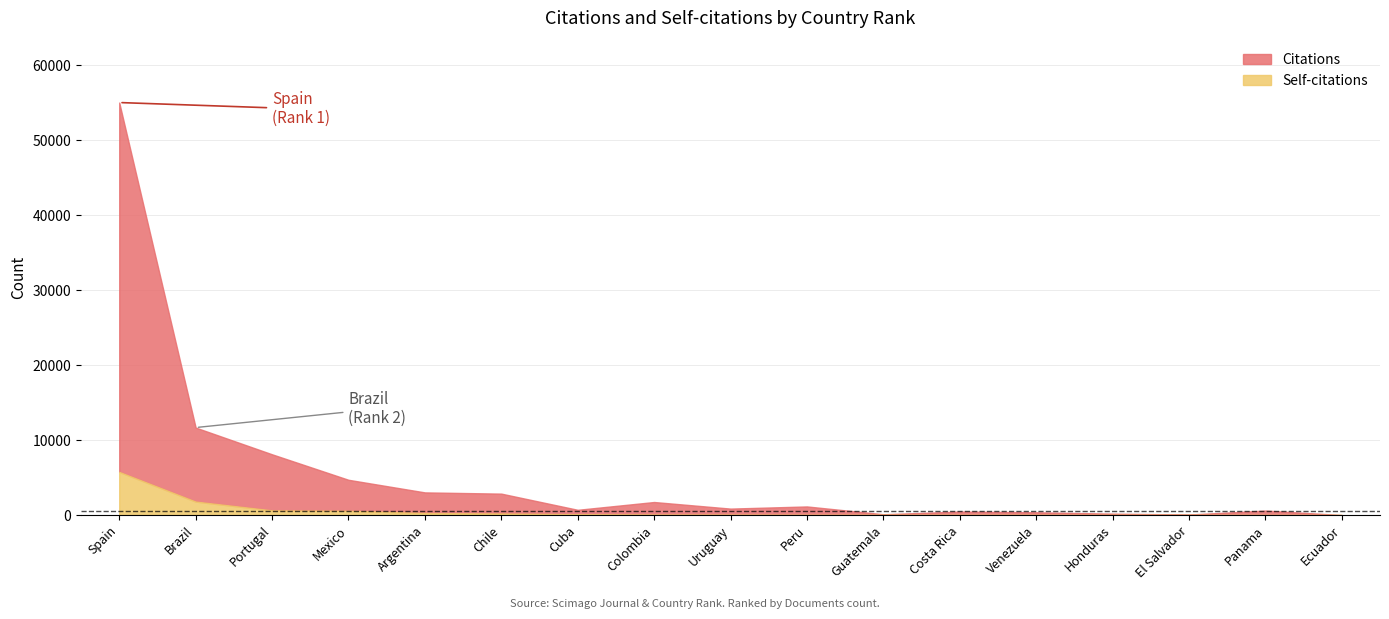

True or false: Citations and Self-citations cross at least once.

False